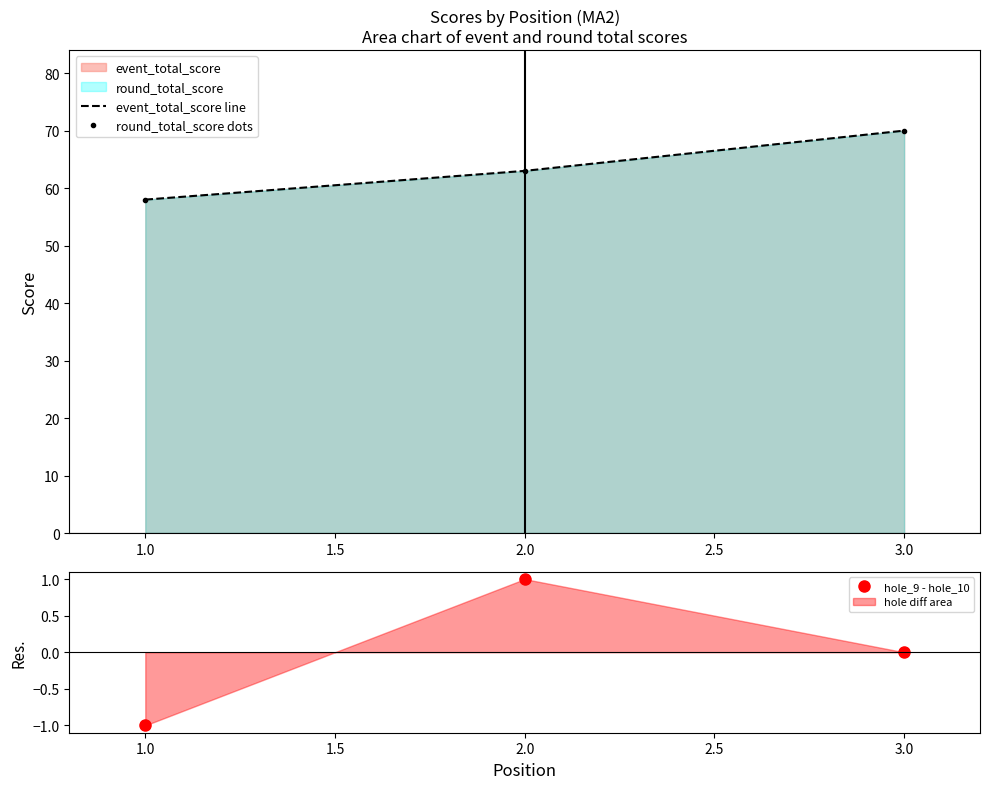

Reading left to right, list all the values displayed in this chart.

event_total_score line: 58	63	70
round_total_score dots: 58	63	70
hole_9 - hole_10: -1	1	0